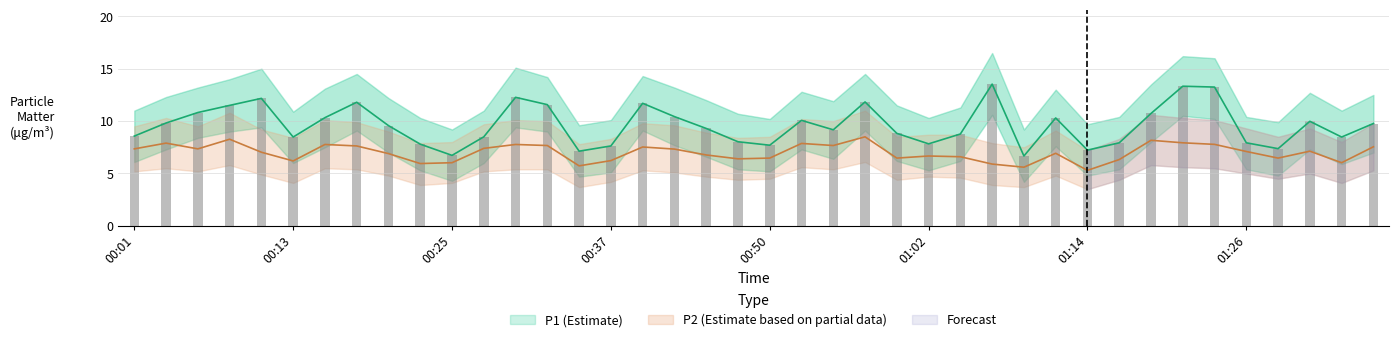

At which label is P1 closest to 10?

01:31